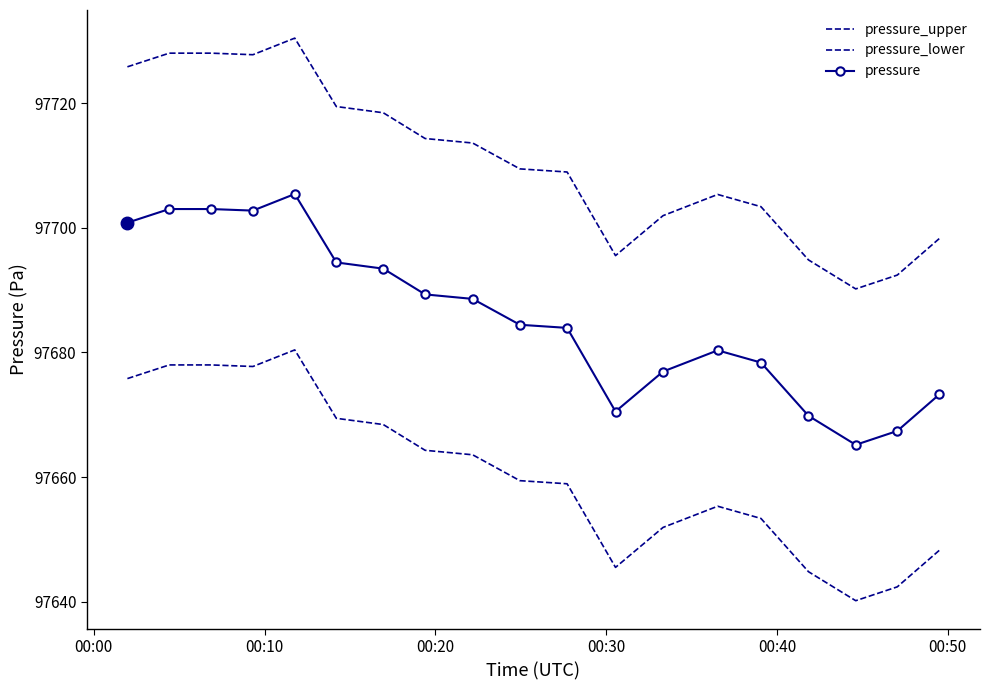

Which series has the largest total across all categories?

pressure_upper